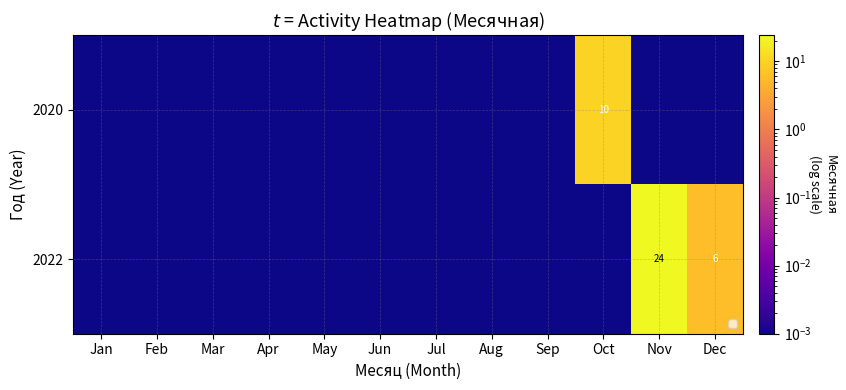

What is the sum of all 2020 values?

10.0